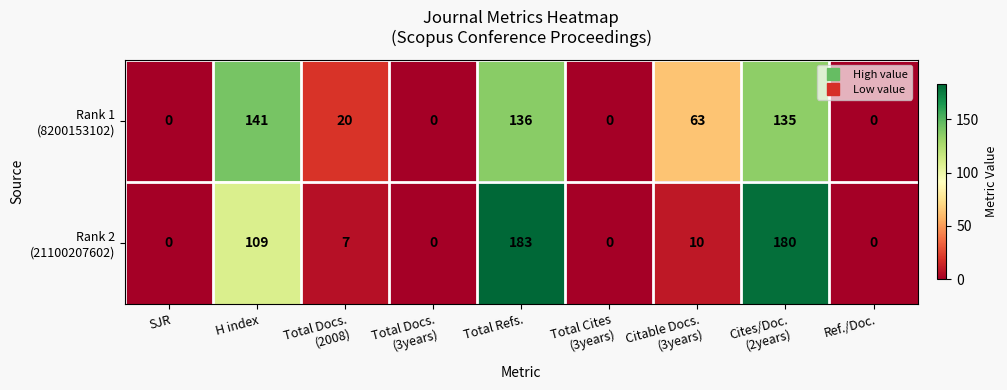

At how many categories does at least one series exceed 138?

3